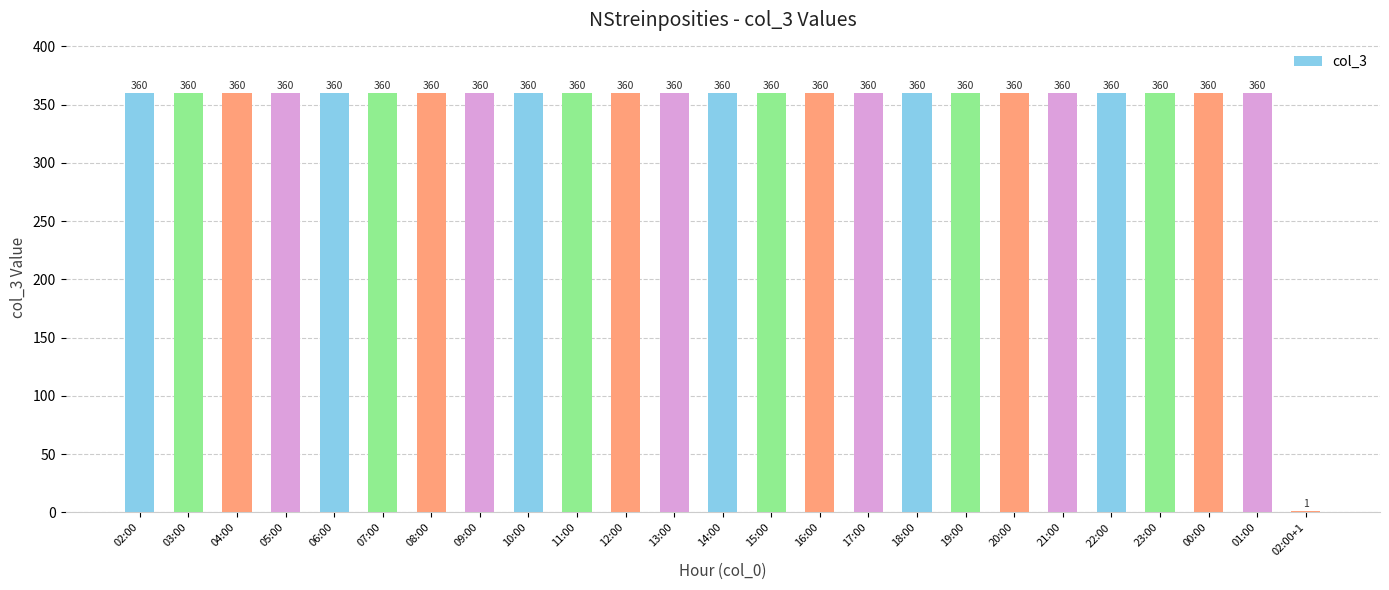

What is the sum of the values at 15:00 and 00:00?

720